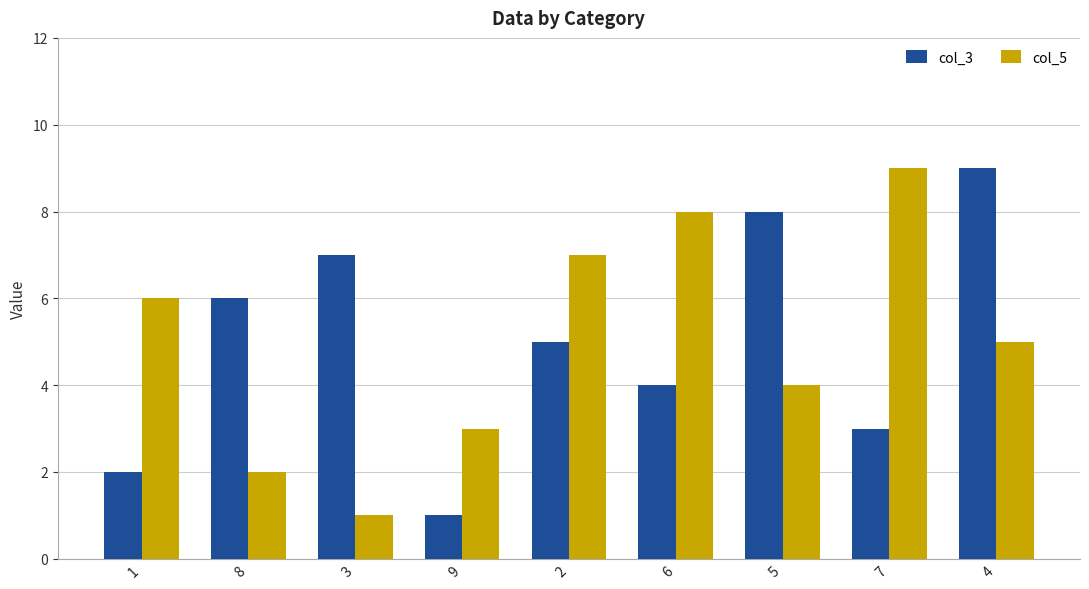

The col_5 series shows 3 at 9. True or false?

True